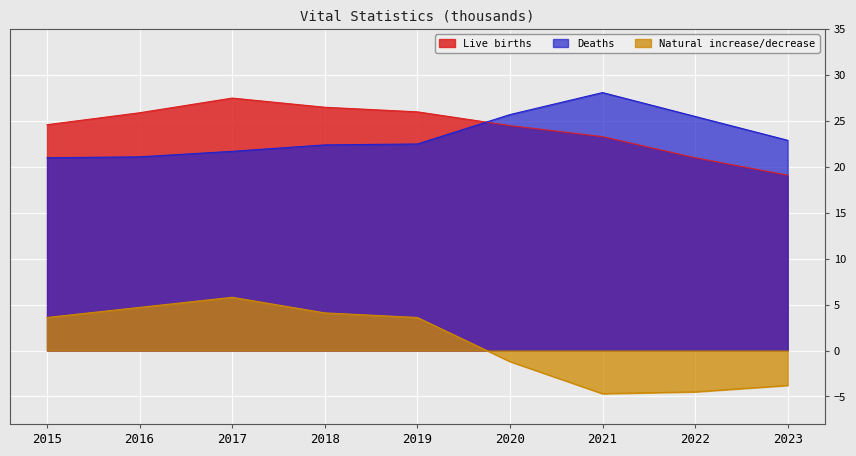

Is the value of Deaths at 2018 greater than the value of Live births at 2023?

Yes